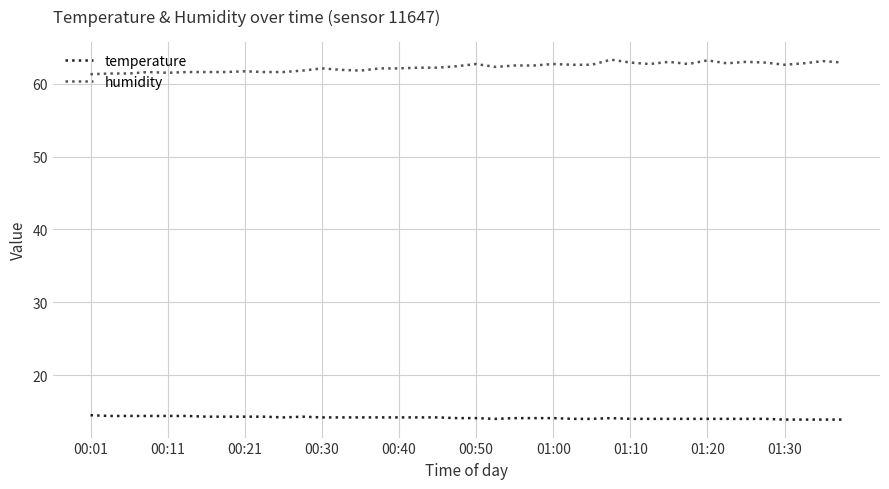

Which series has the largest total across all categories?

humidity